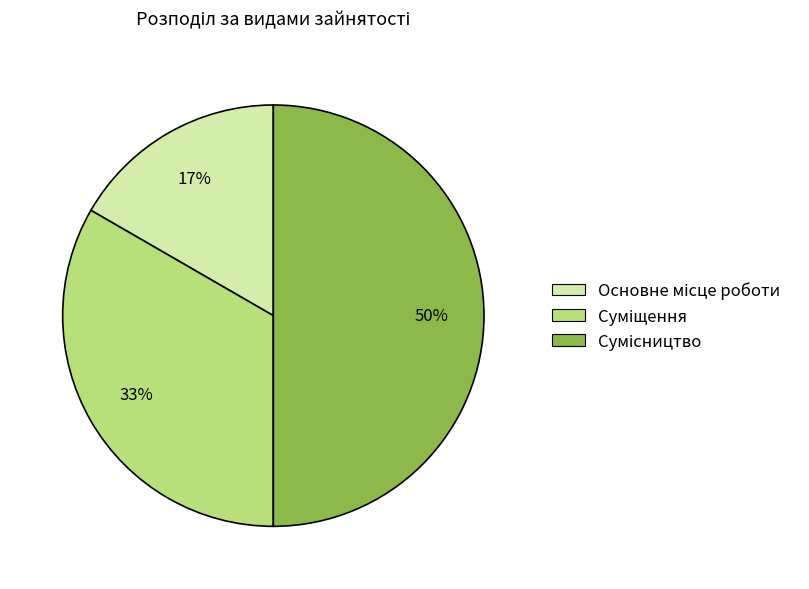

To the nearest percent, what is the difference between the largest and smallest slice percentages?

33%